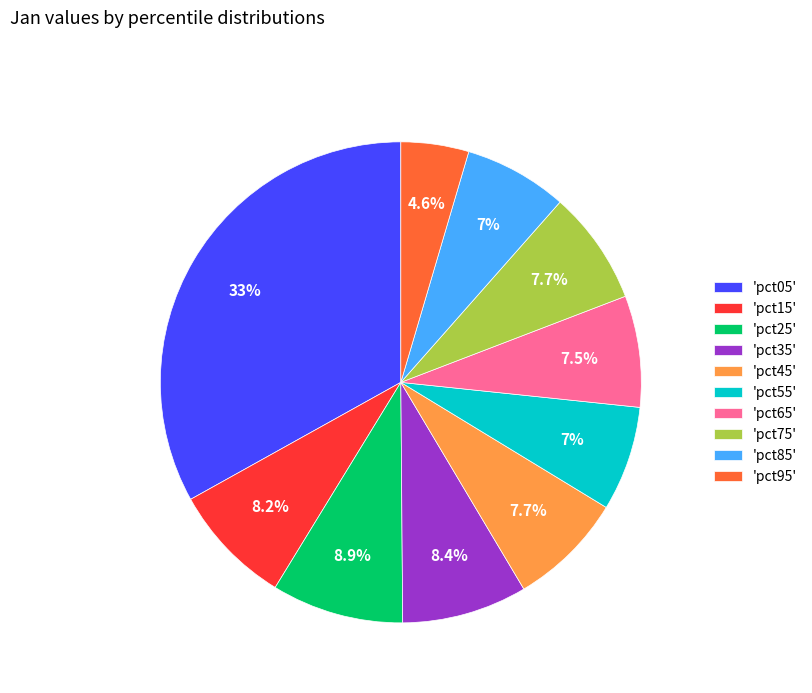

Combined, do 'pct75' and 'pct85' account for over 50%?

No